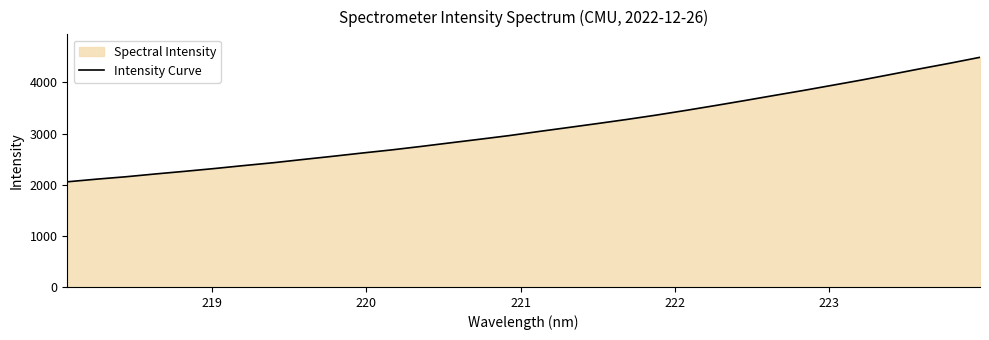

How many lines are shown in the chart?

1